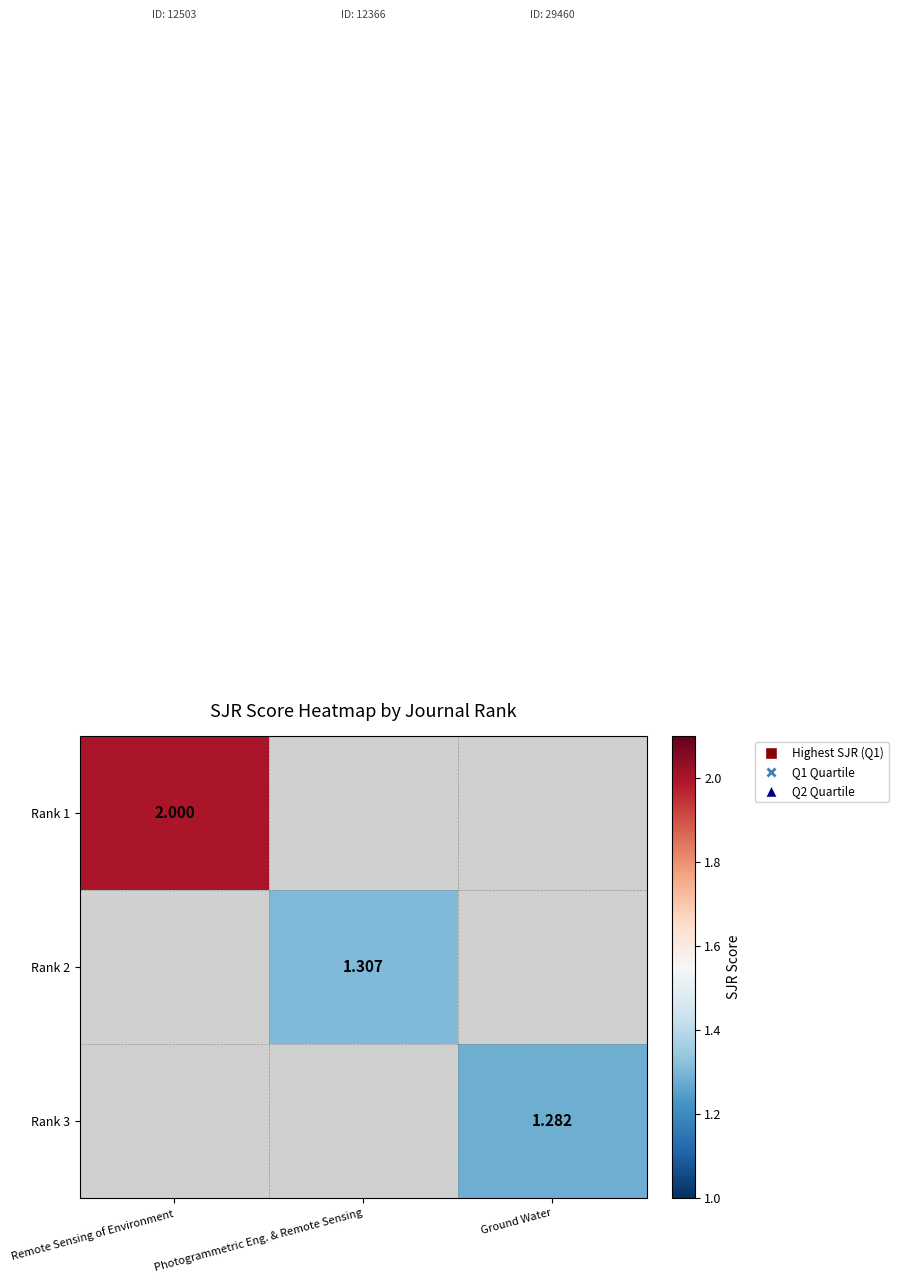

What is the difference between the Rank 1 values at Ground Water and Remote Sensing of Environment?

2.0